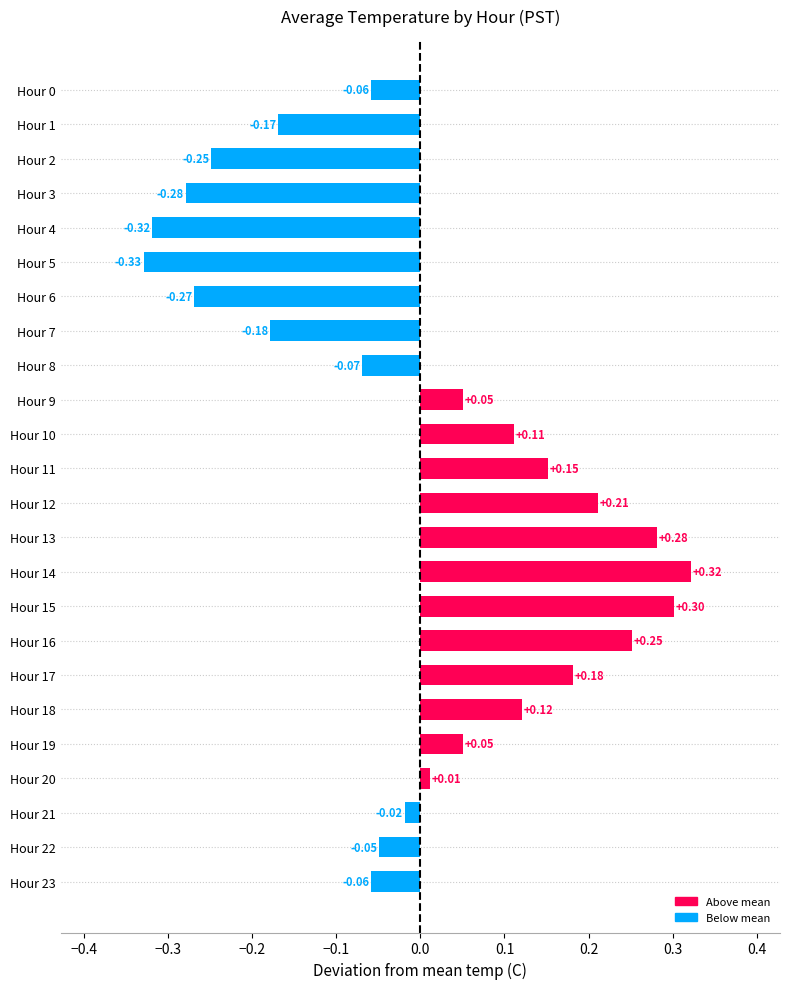

What is the difference between the values at Hour 14 and Hour 0?

0.4